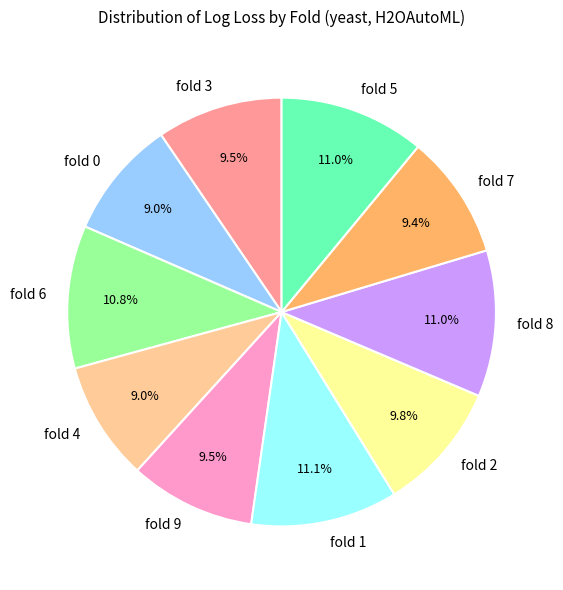

Is there any slice that represents more than half of the pie?

No